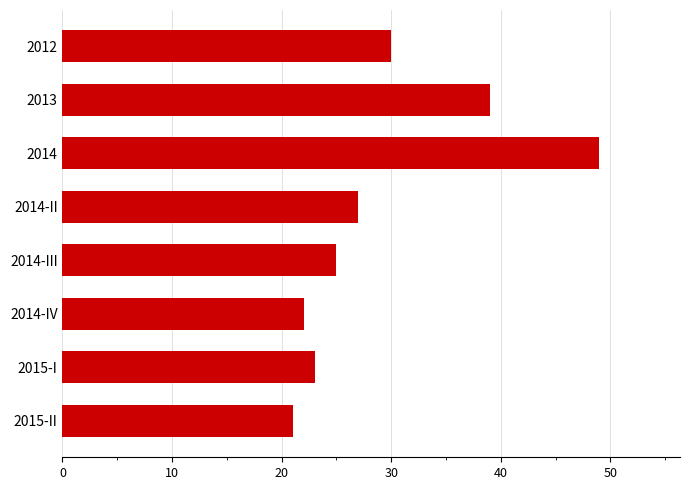

What is the minimum value shown in the chart?

21